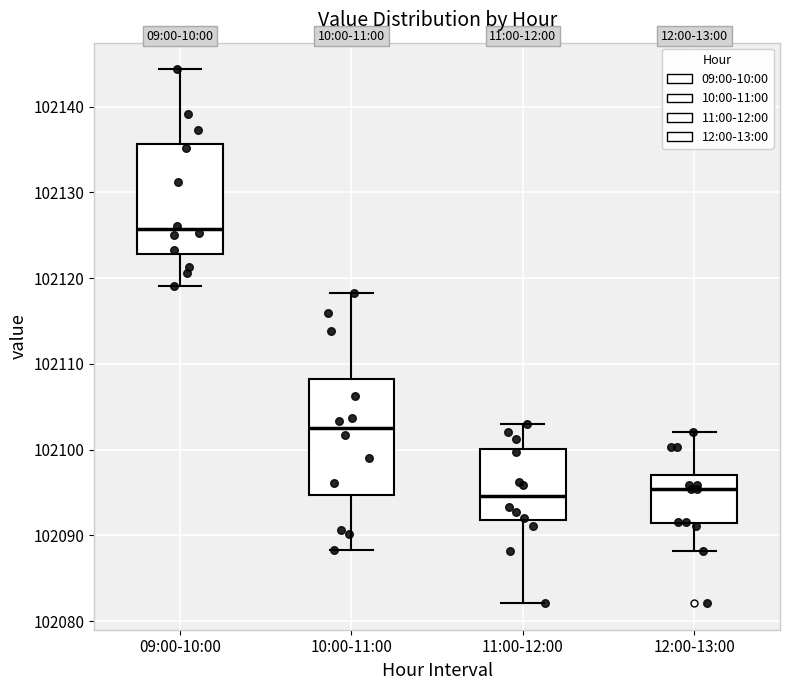

Reading left to right, transcribe this box plot: for each box, give where its median line is, the range the box spans, and where its two whiskers end, as read against the y-axis. The values are not printed on the chart, so give them approximately, as read against the axis.

09:00-10:00: median 102126, box 102123 to 102136, whiskers 102119 to 102144
10:00-11:00: median 102103, box 102095 to 102108, whiskers 102088 to 102118
11:00-12:00: median 102095, box 102092 to 102100, whiskers 102082 to 102103
12:00-13:00: median 102095, box 102091 to 102097, whiskers 102088 to 102102